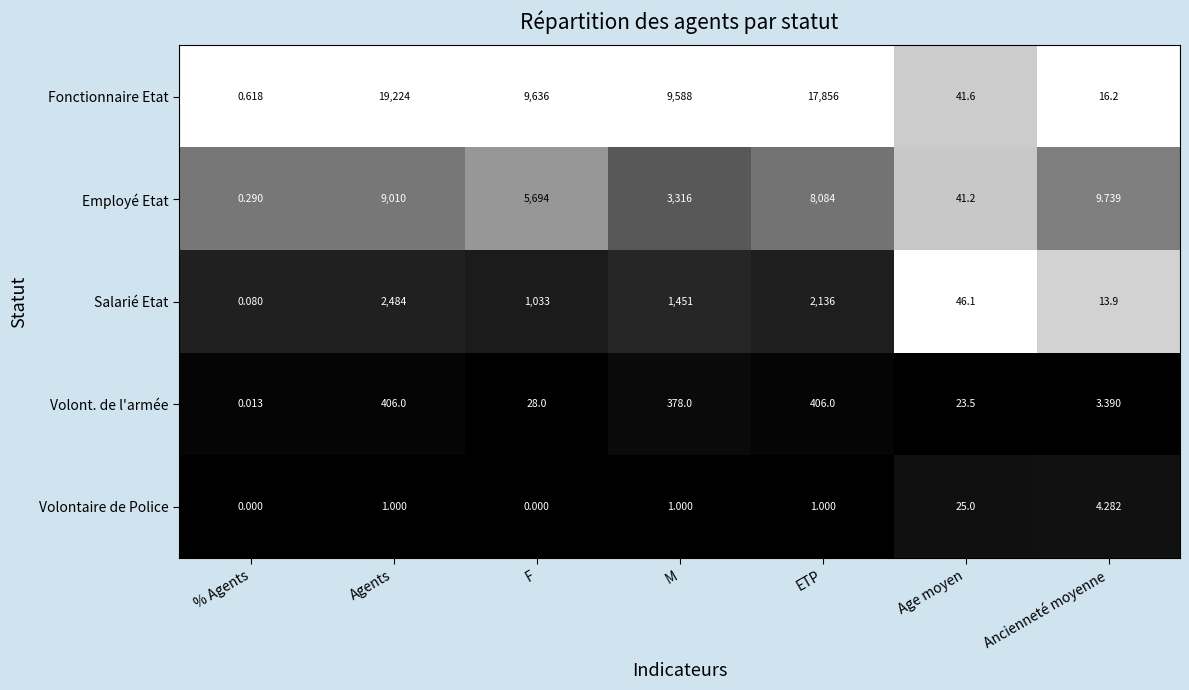

How many distinct data groups are displayed?

5